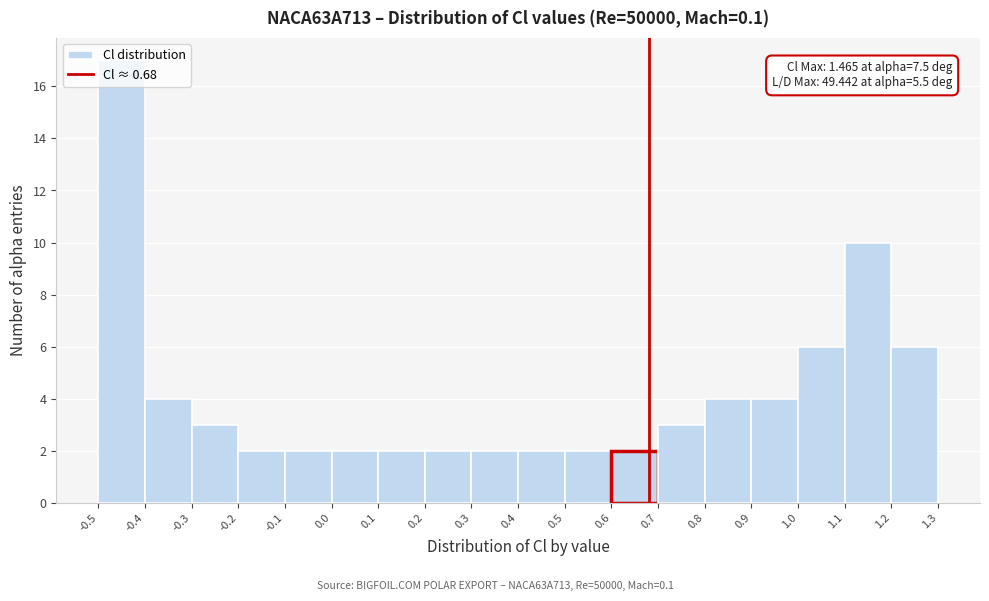

Which range on the x-axis has the tallest bar?

-0.5 to -0.4